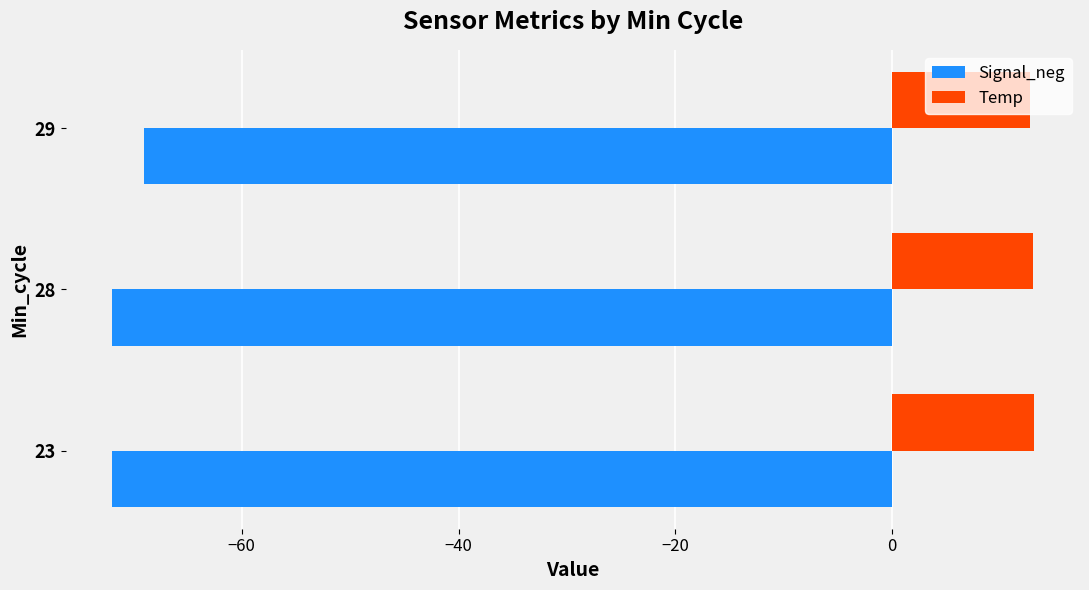

What are all the series names shown in the legend?

Signal_neg, Temp